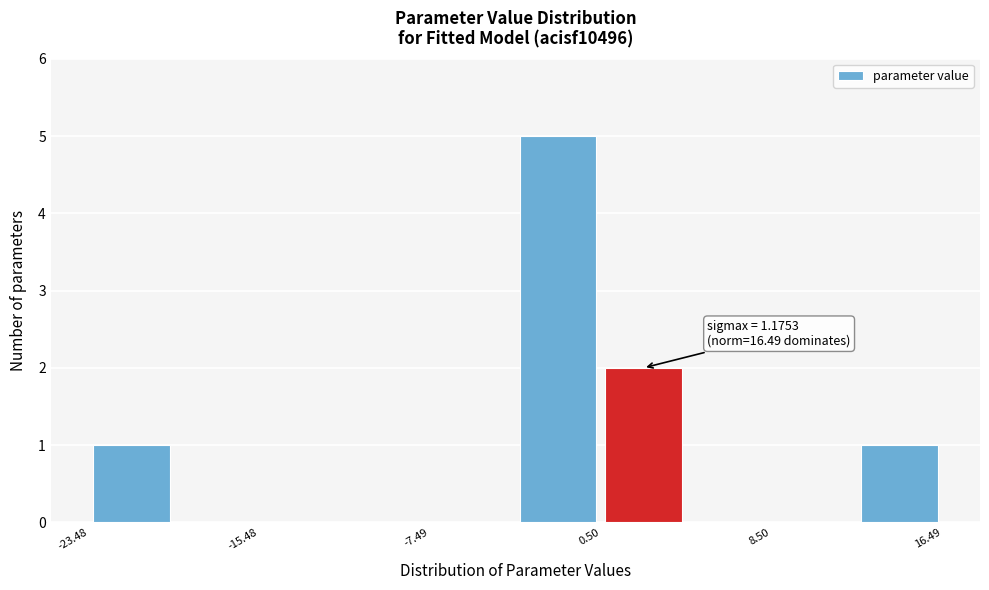

Around what value on the x-axis is the tallest bar? Give the approximate position of its centre, as read against the axis.

-1